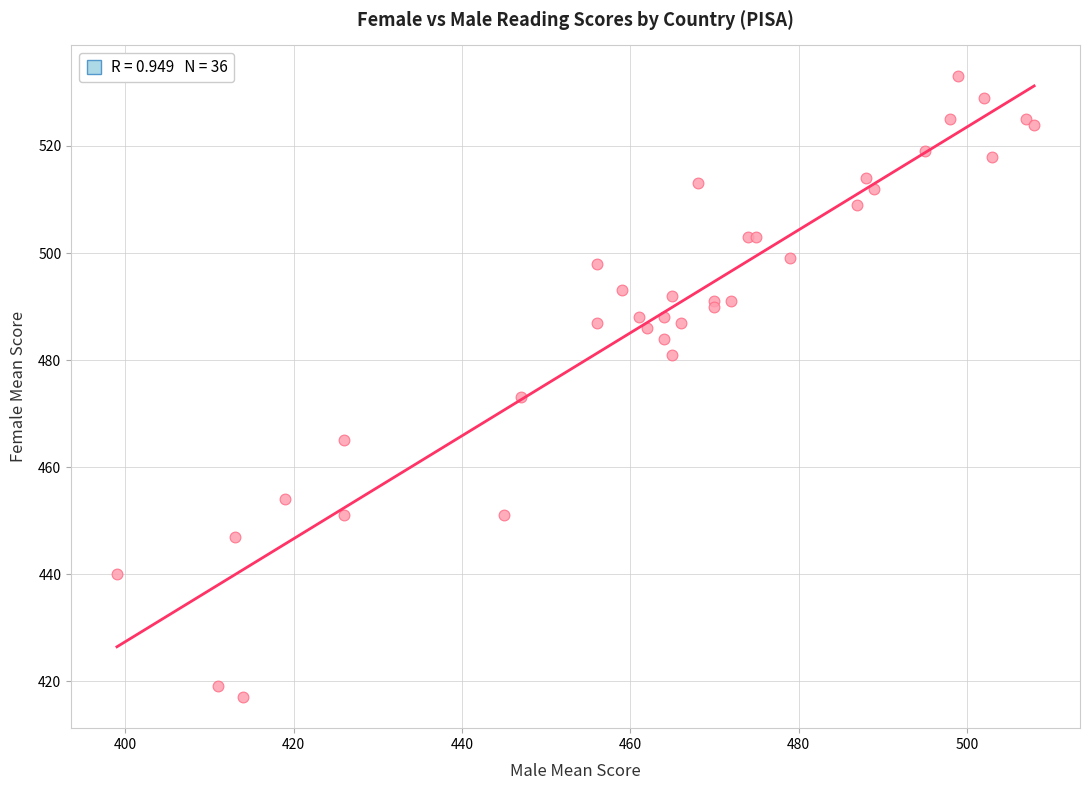

What Y value in the scatter plot is closest to 475?

473